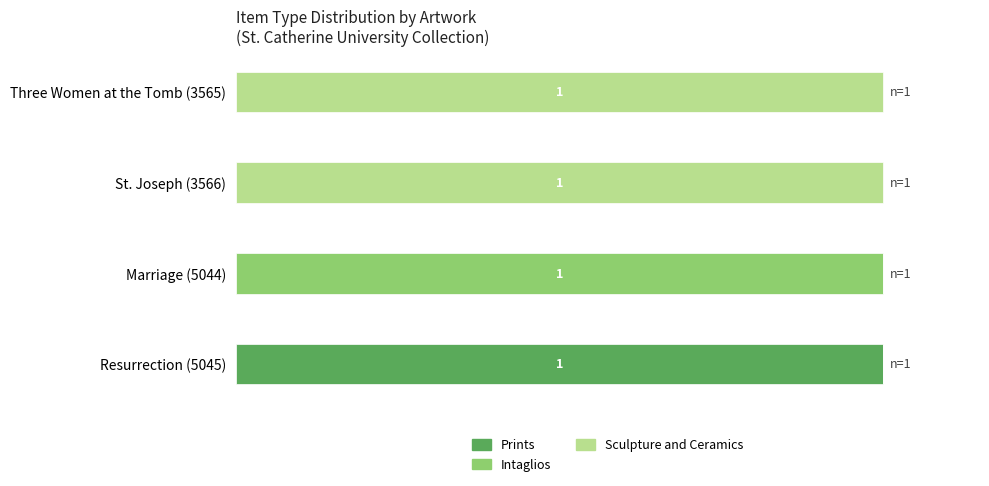

What are all the series names shown in the legend?

Prints, Intaglios, Sculpture and Ceramics